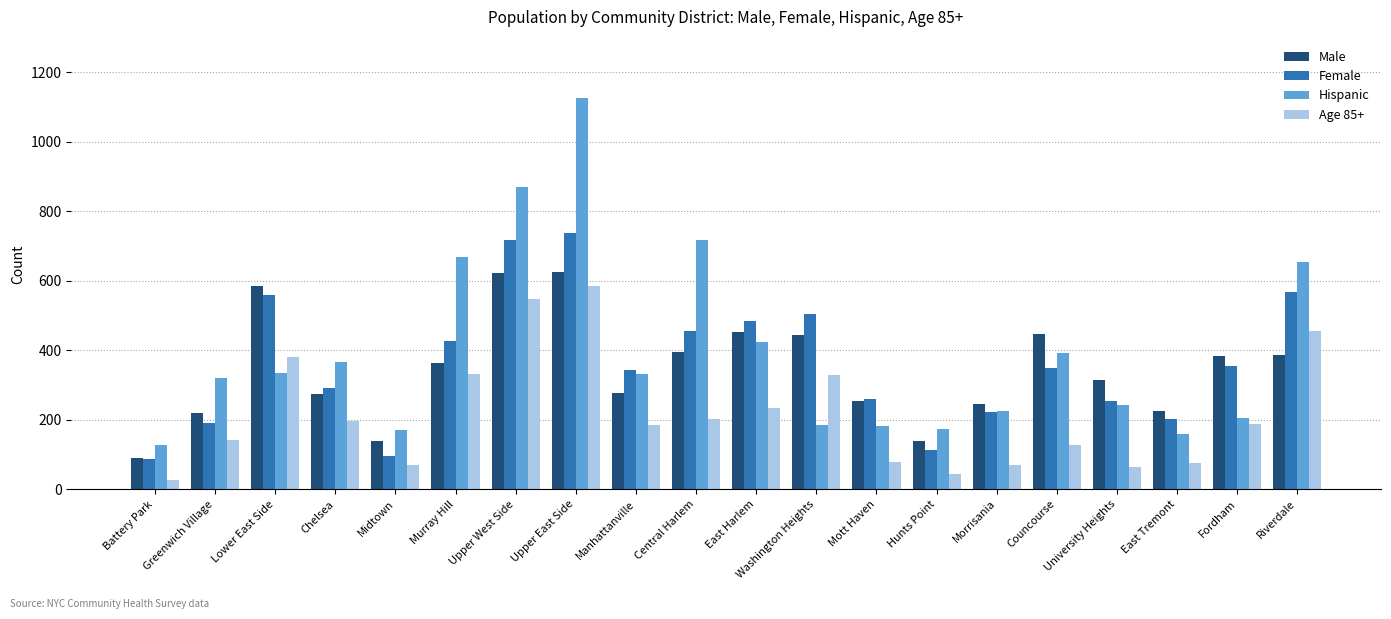

The Hispanic series shows 172 at Hunts Point. True or false?

True